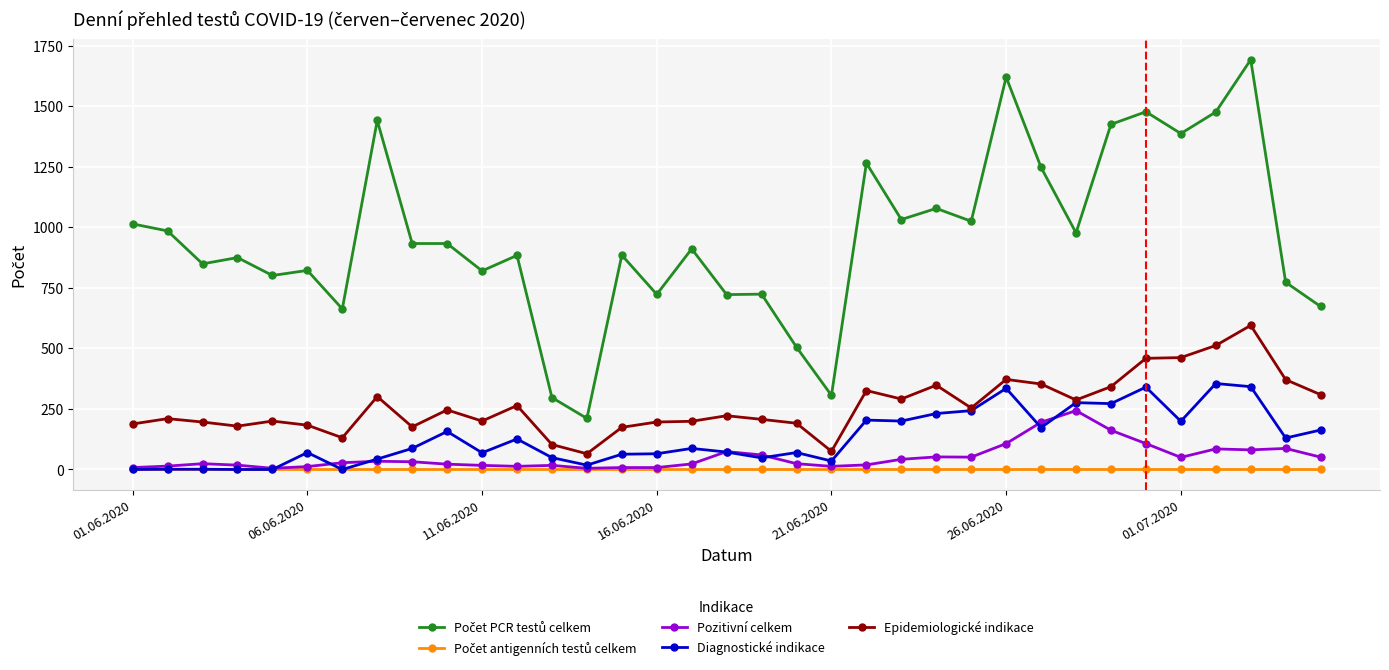

What is the maximum value shown in the chart?

1692